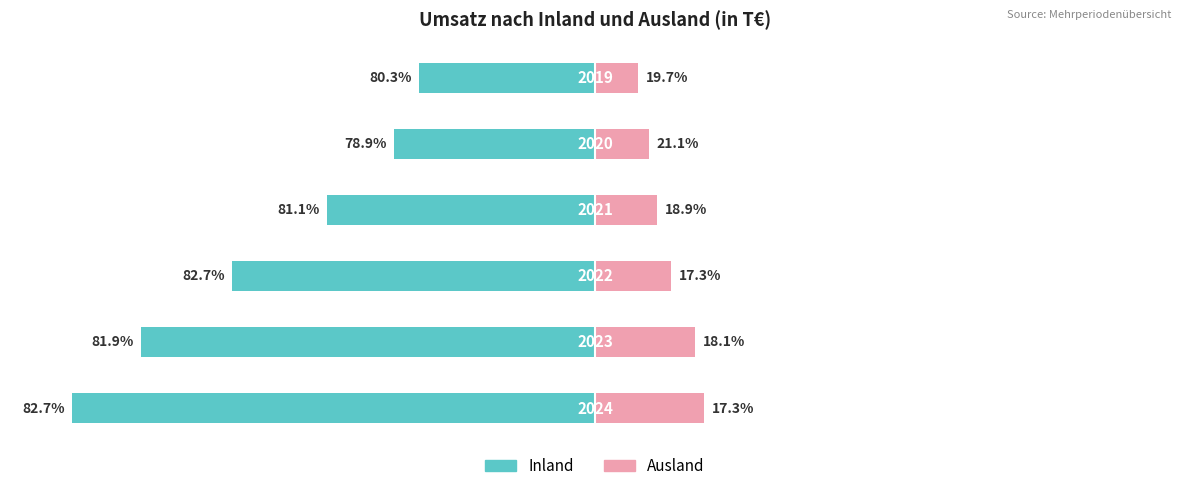

How many bars are there in each group?

2